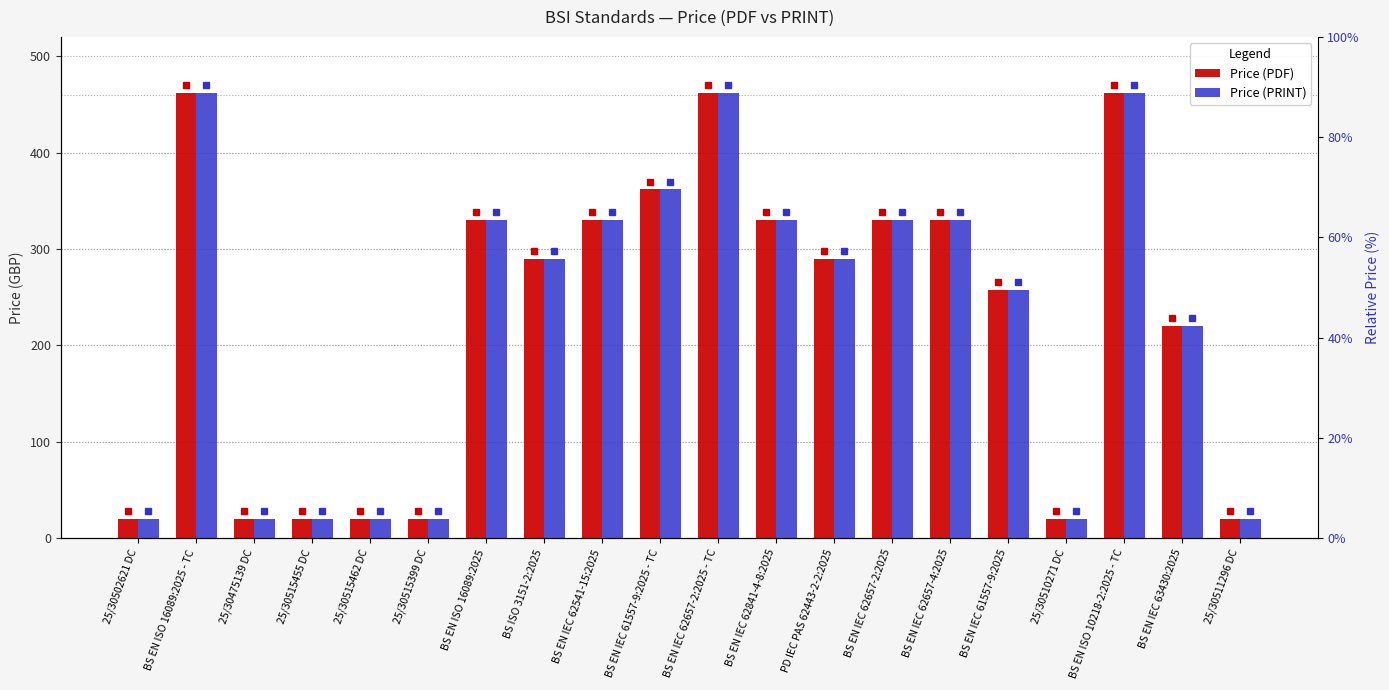

What is the value of the Price (PDF) bar at the 1st from the left?

20